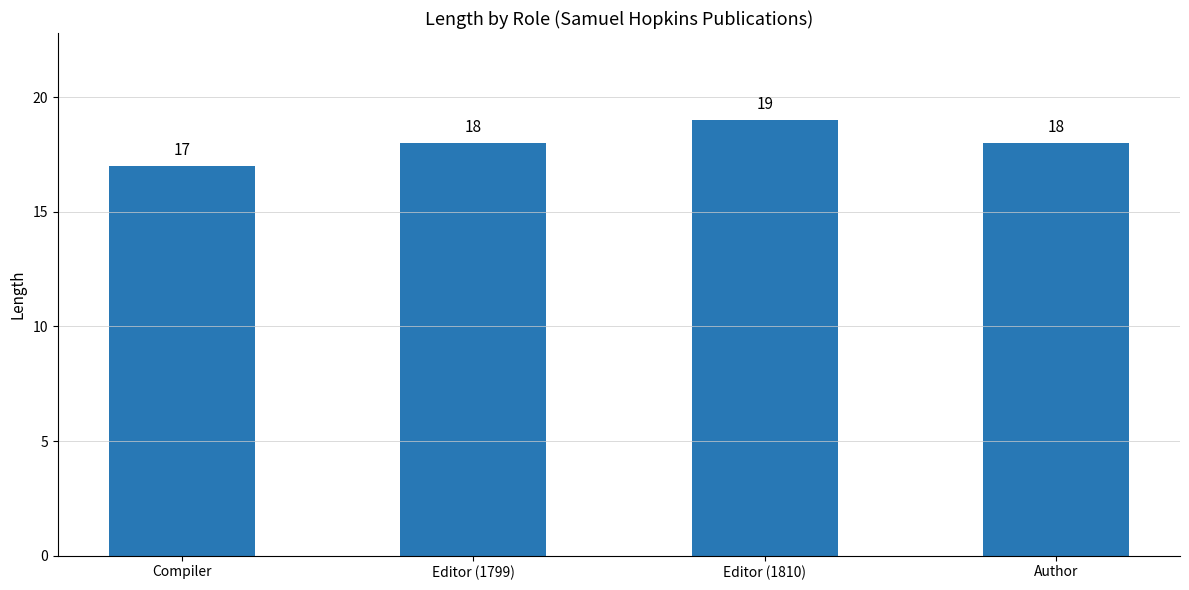

What is the value of the 2nd bar from the left?

18